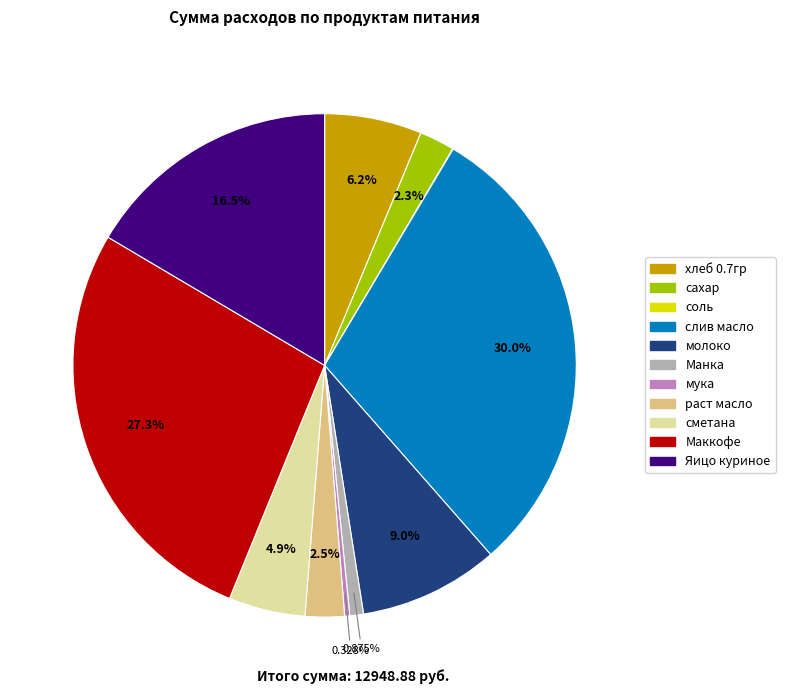

Do молоко and раст масло together represent more than half of the pie?

No